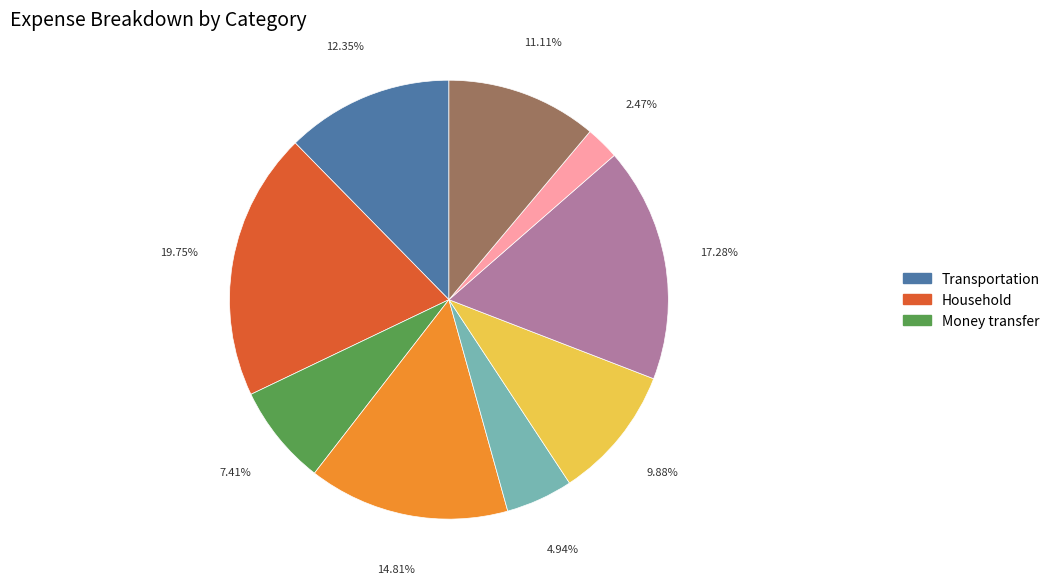

Does any single category account for the majority?

No